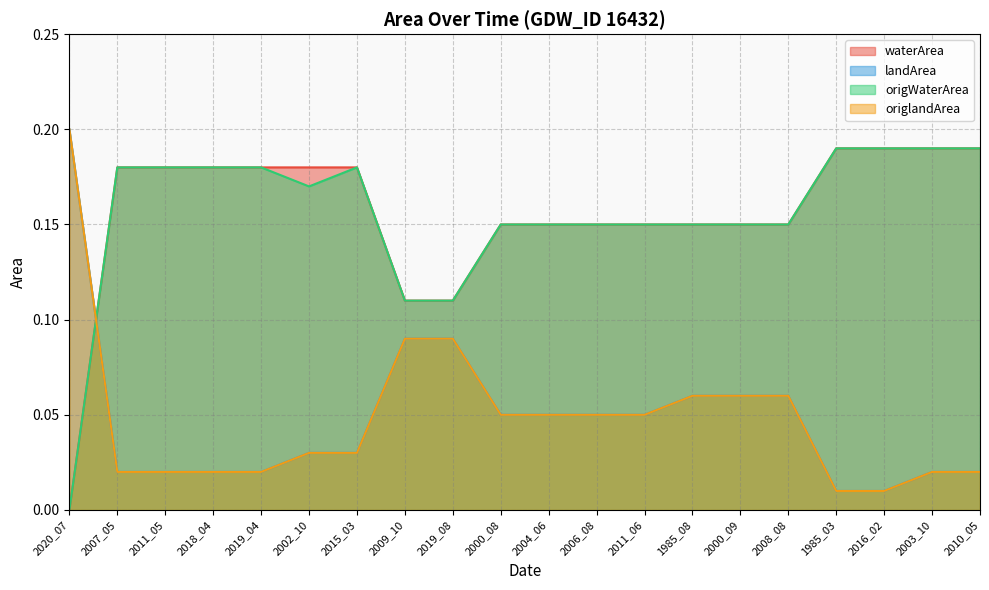

What are all the series names shown in the legend?

waterArea, landArea, origWaterArea, origlandArea